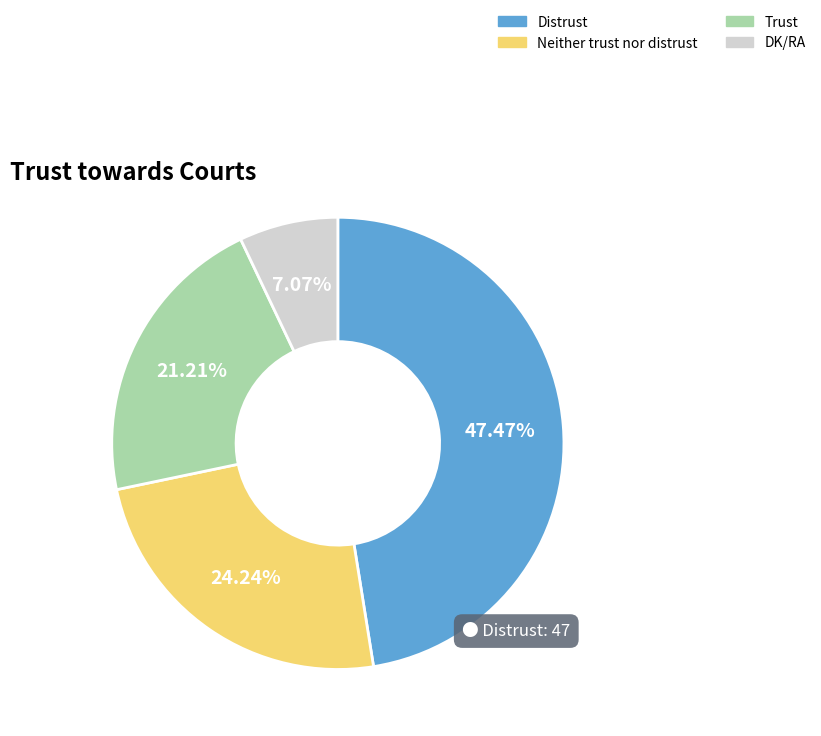

Between DK/RA and Neither trust nor distrust, which is larger?

Neither trust nor distrust